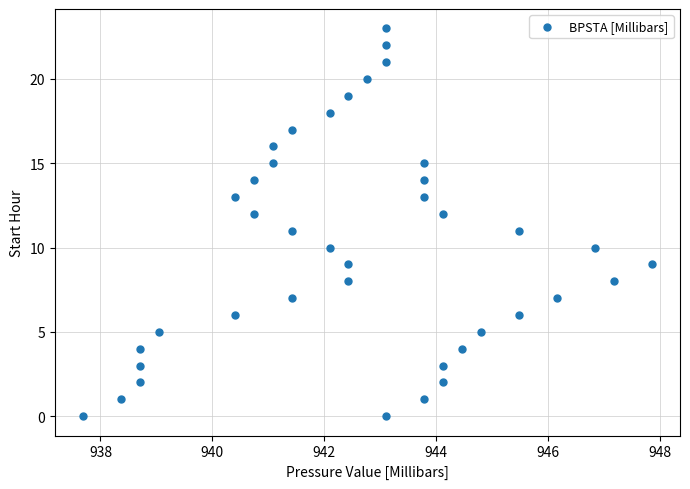

What is the range of Y values (max minus min)?

23